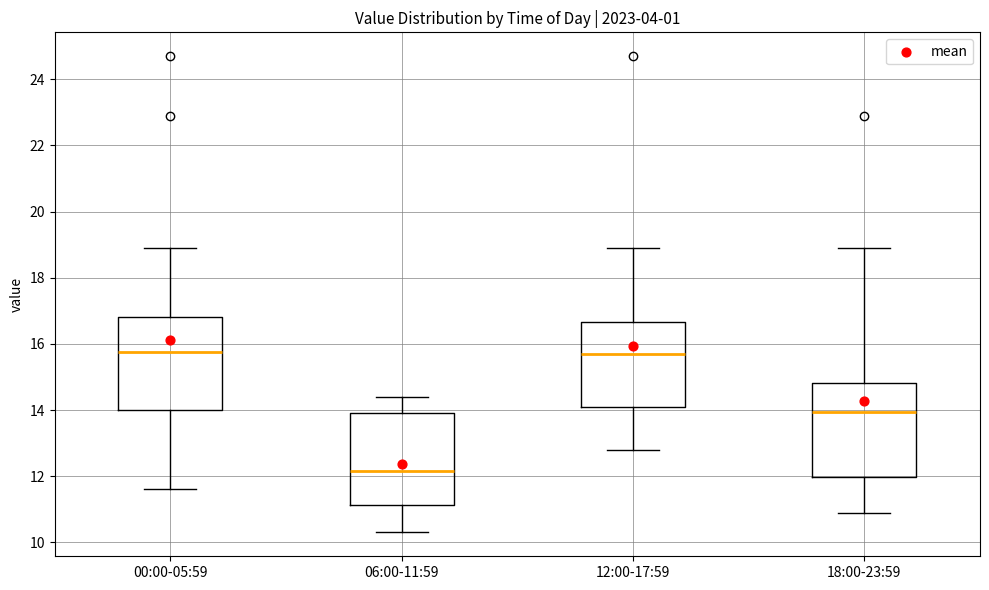

Reading left to right, transcribe this box plot: for each box, give where its median line is, the range the box spans, and where its two whiskers end, as read against the y-axis. The values are not printed on the chart, so give them approximately, as read against the axis.

00:00-05:59: median 15.8, box 14.0 to 16.8, whiskers 11.6 to 19.0
06:00-11:59: median 12.2, box 11.2 to 14.0, whiskers 10.4 to 14.4
12:00-17:59: median 15.8, box 14.2 to 16.6, whiskers 12.8 to 19.0
18:00-23:59: median 14.0, box 12.0 to 14.8, whiskers 11.0 to 19.0